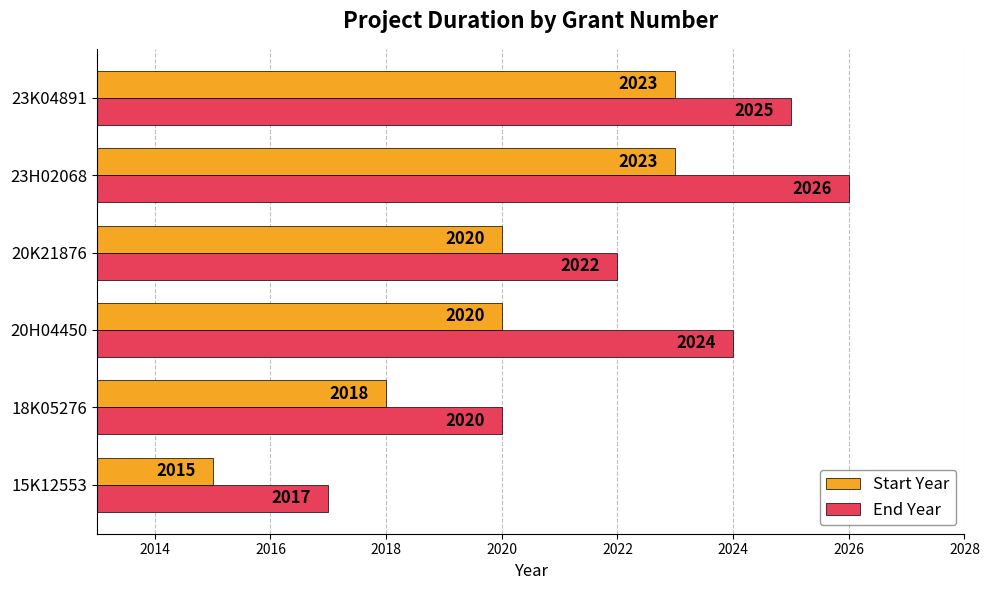

At how many categories does at least one series exceed 2016?

6